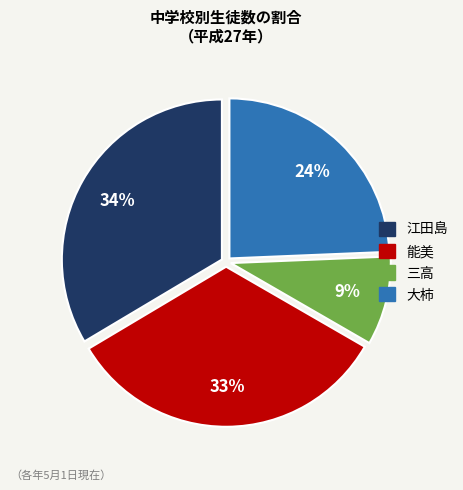

How many segments does this pie chart have?

4